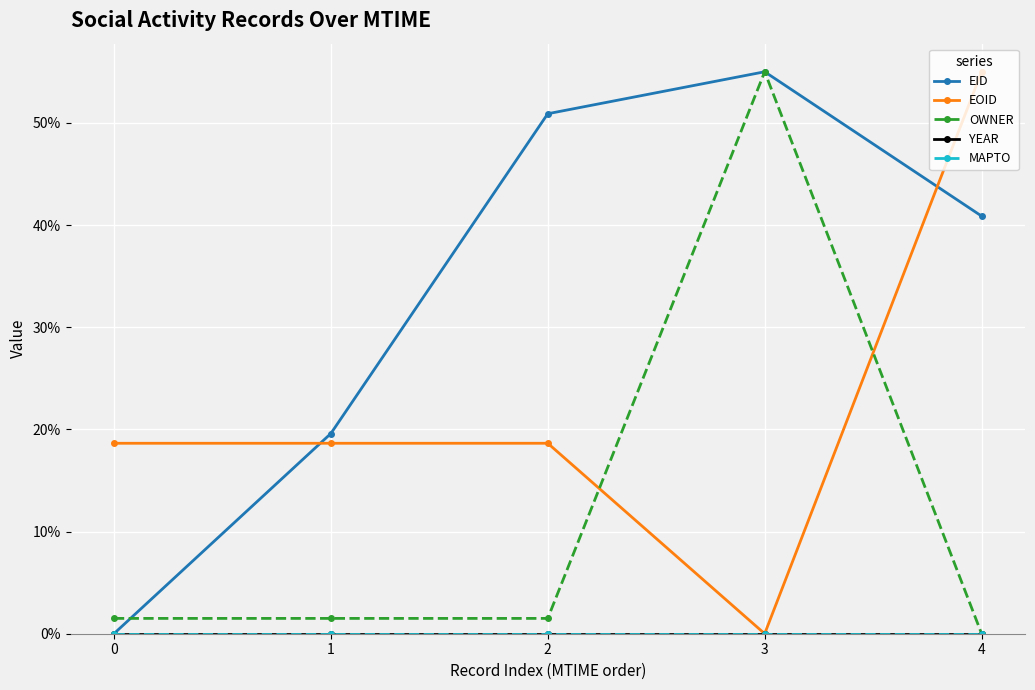

Is this an area chart (filled region under the line)?

No